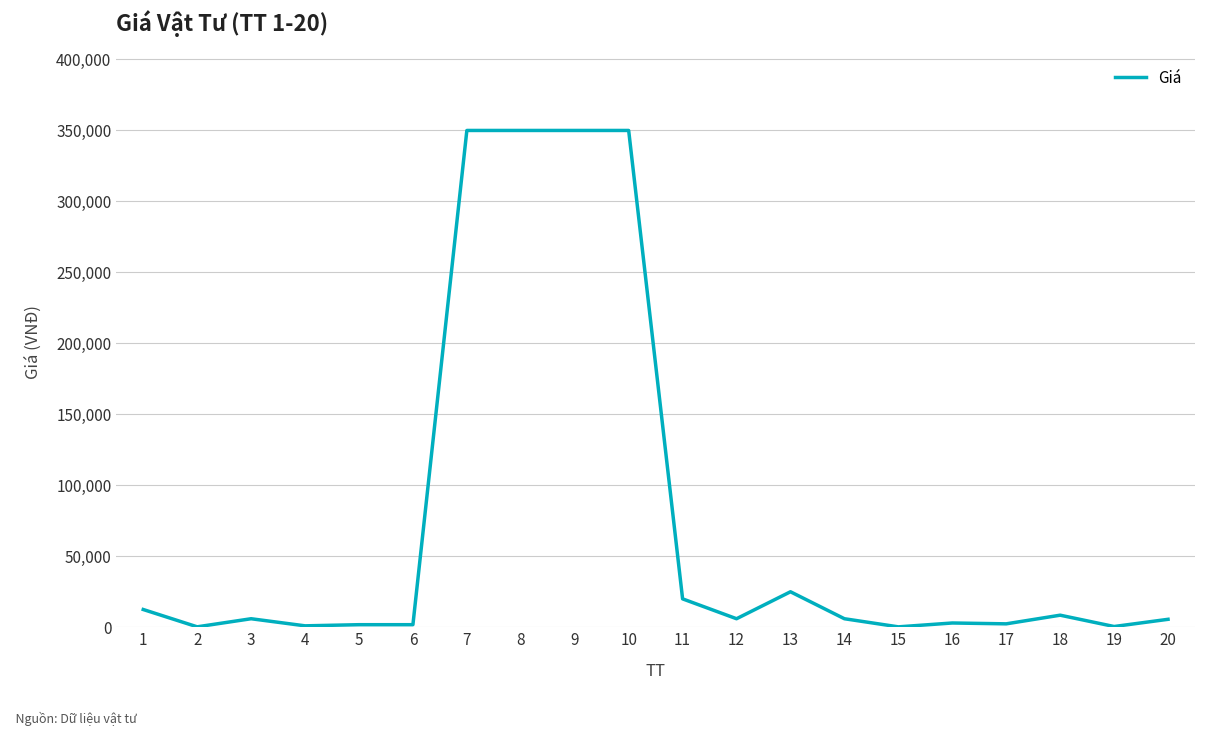

Is it true that the value at 10 is 495141?

False